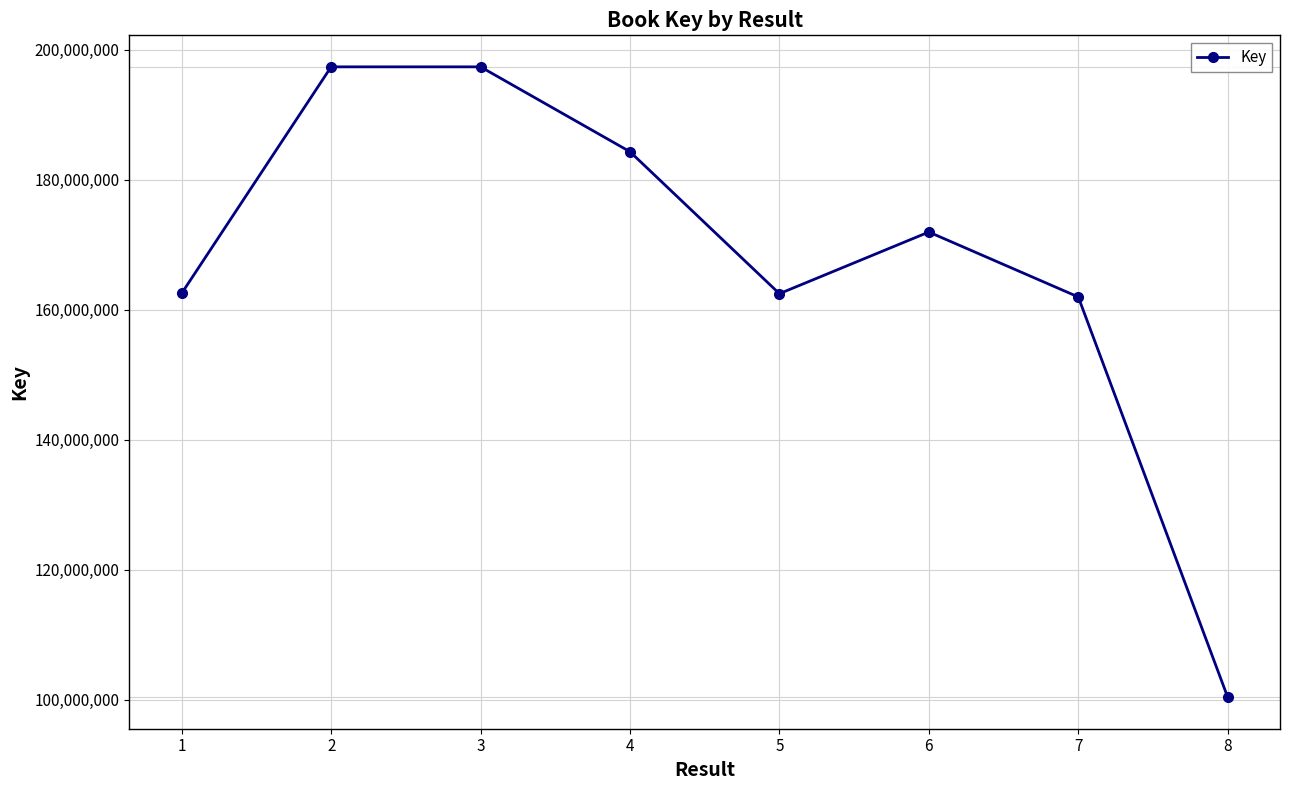

Read the value at 7, to the nearest 10.

161986200